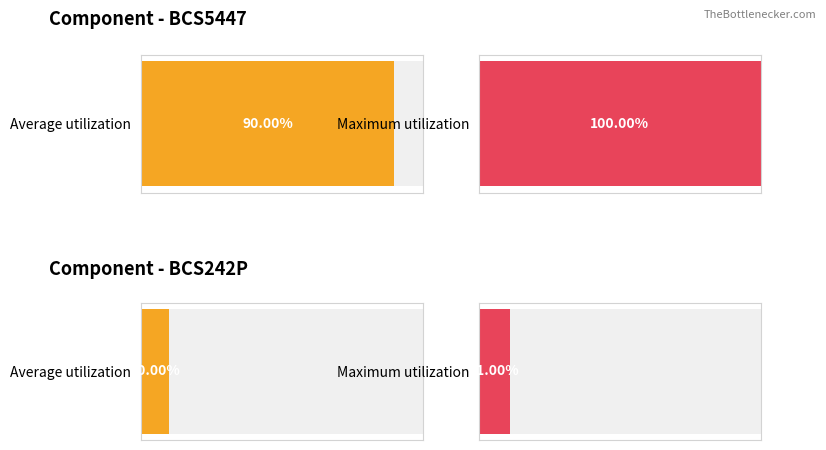

What are all the series names shown in the legend?

BCS5447, BCS242P